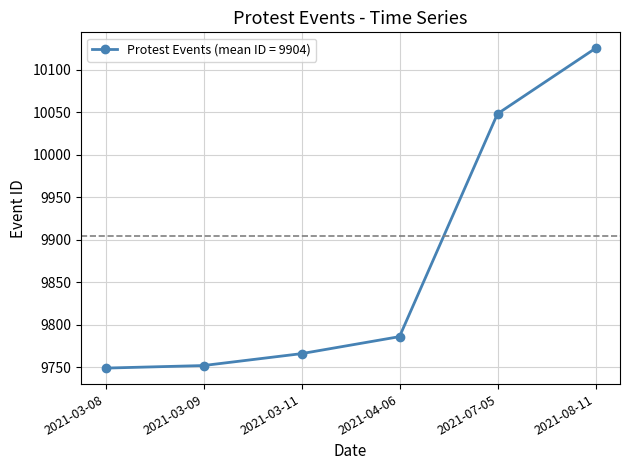

Reading left to right, what are all the values shown in this chart?

9749	9752	9766	9786	10048	10125